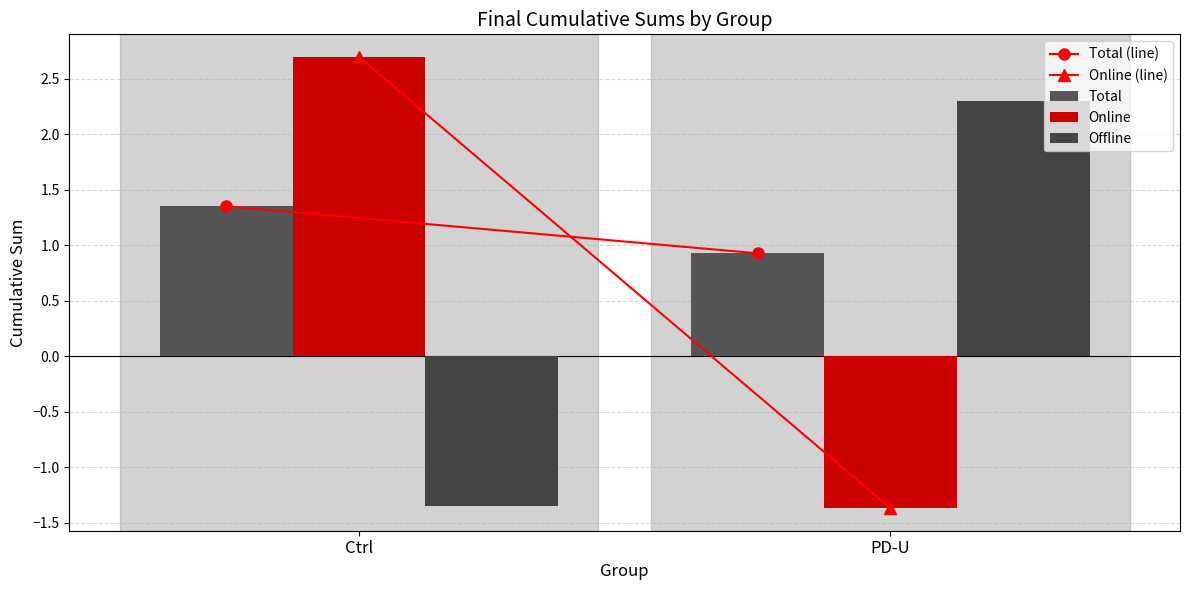

True or false: Offline has a value of 3.2 at PD-U.

False